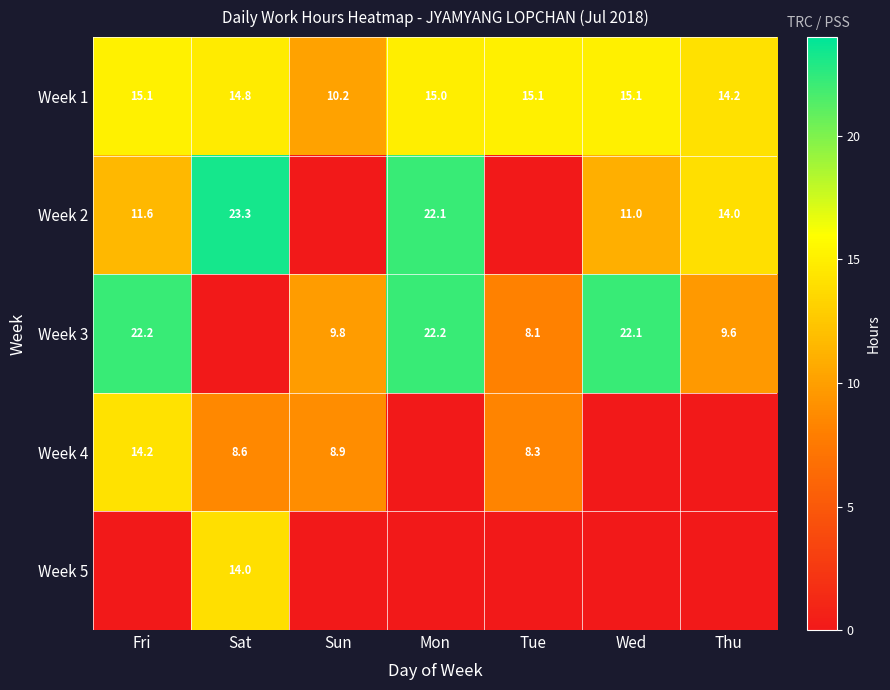

What is the difference between the Week 3 values at Tue and Fri?

14.1